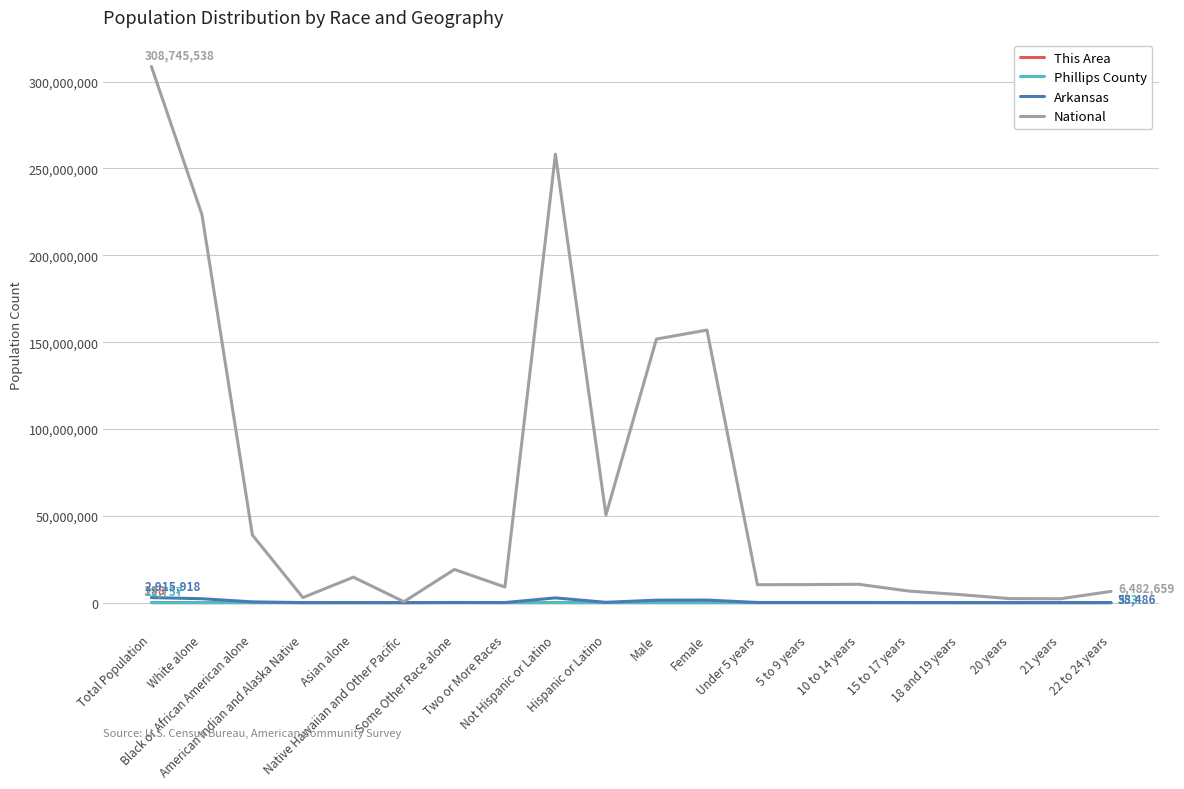

Which series changed the most between Not Hispanic or Latino and 10 to 14 years?

National